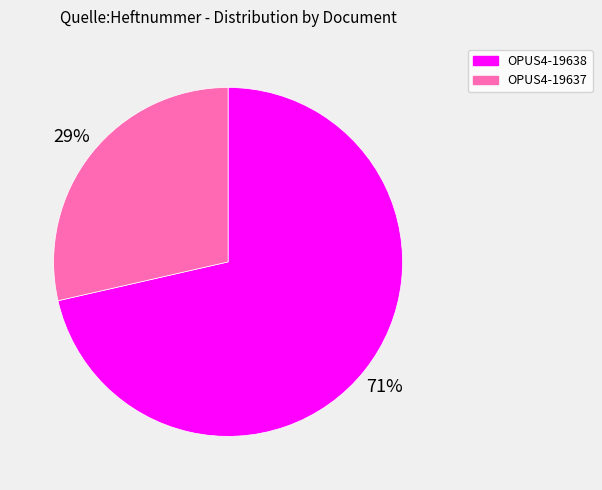

To the nearest percent, what percentage of the pie is OPUS4-19638?

71%